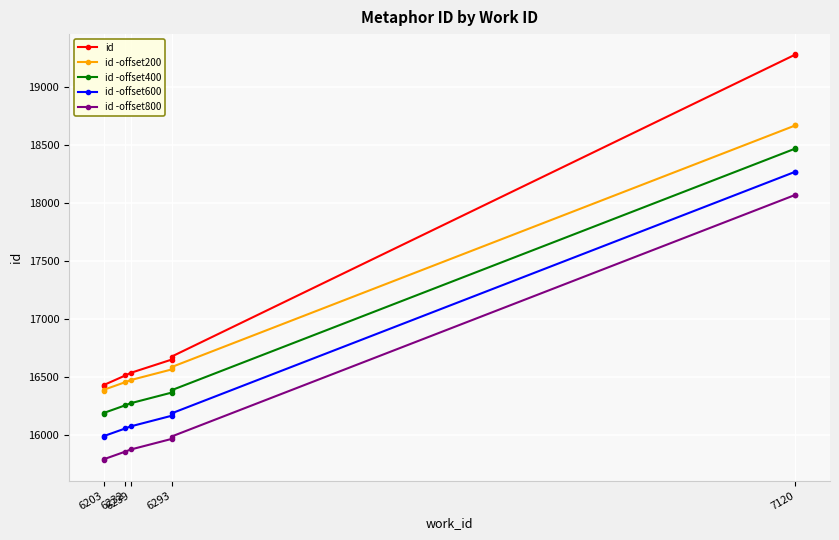

True or false: id -offset400 and id -offset200 cross at least once.

False